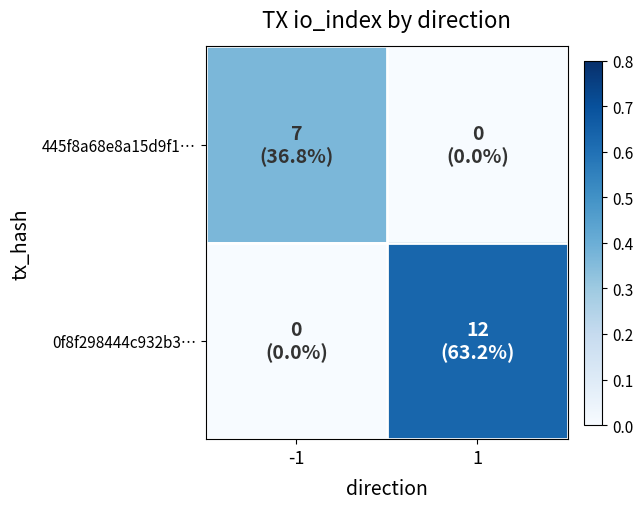

How many distinct data groups are displayed?

2